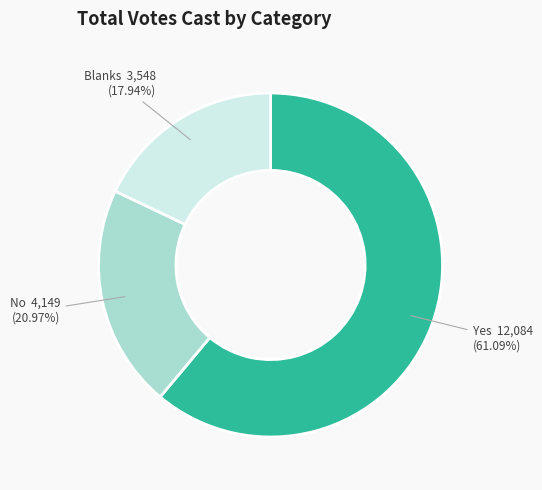

Which slice is the smallest?

Blanks